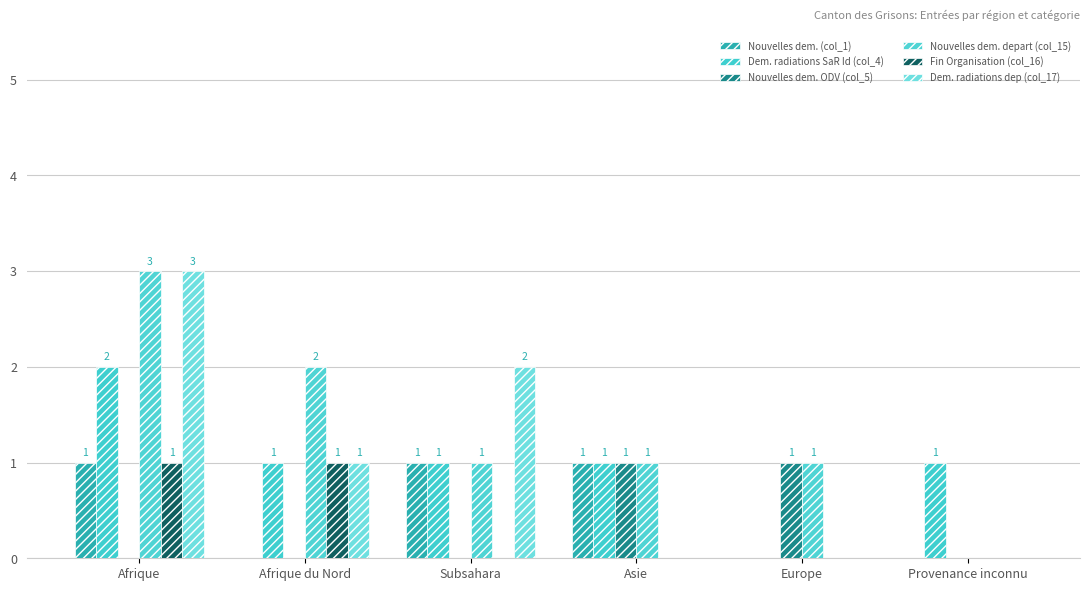

True or false: Dem. radiations SaR Id (col_4) has a value of 1 at Subsahara.

True